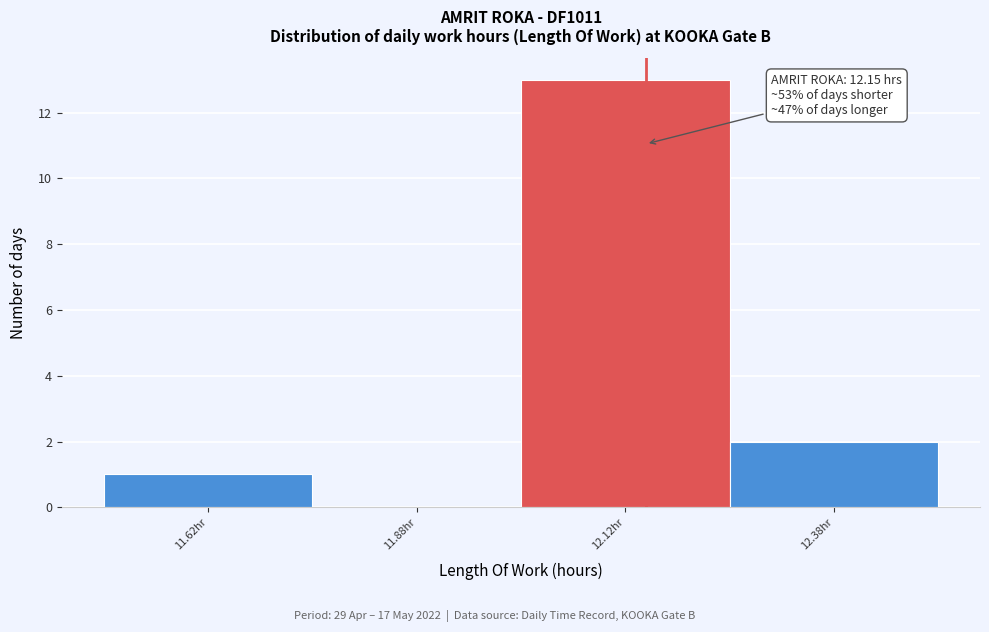

Over which range of the x-axis is the bar tallest?

12.00 to 12.25